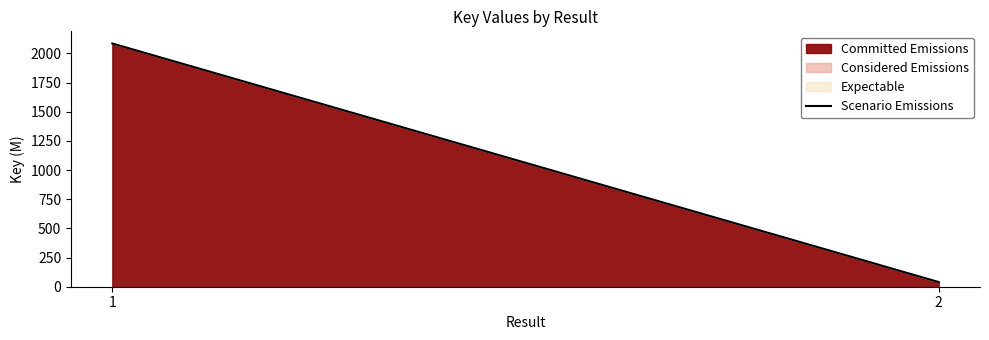

Is it true that the value at 1 is 2939.0?

False